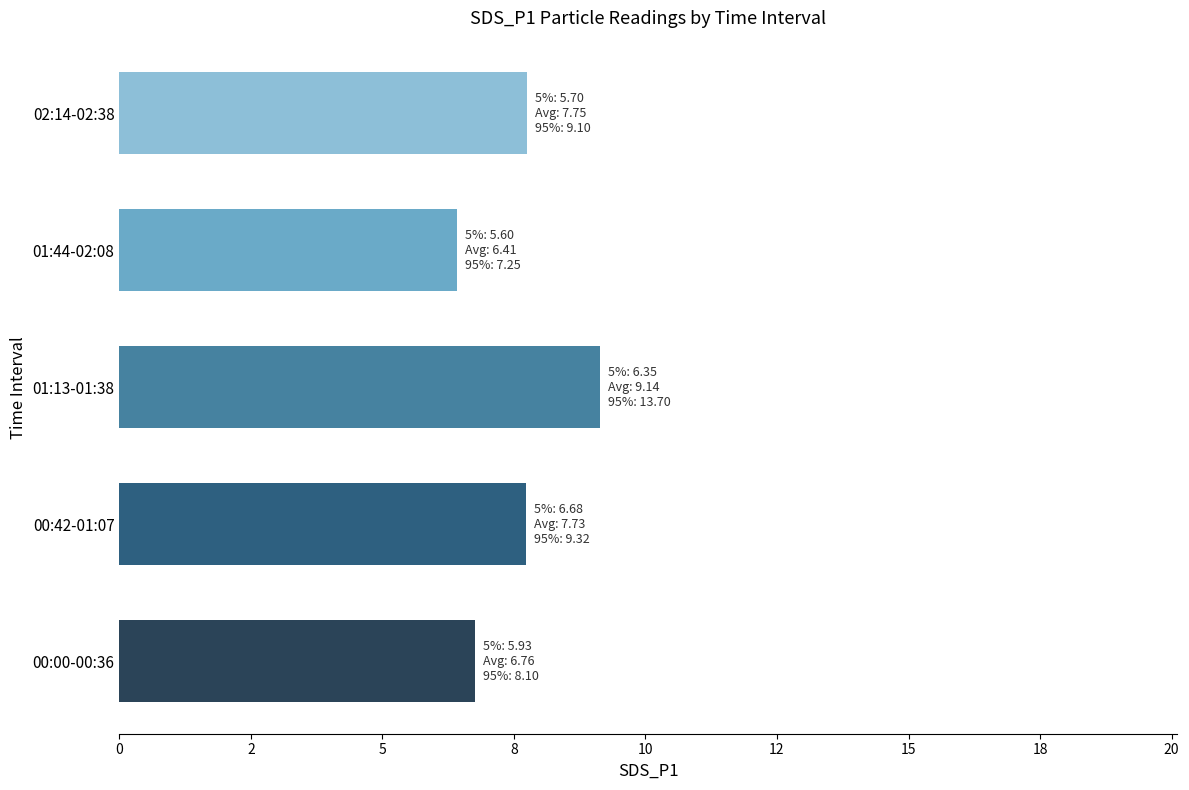

Does the chart contain any negative values?

No